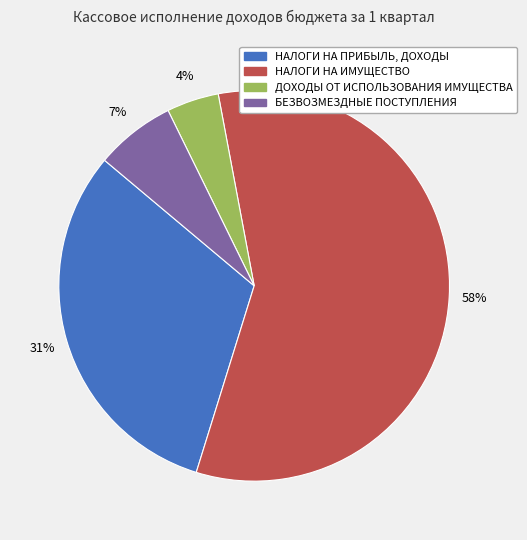

How many slices are in this pie chart?

4